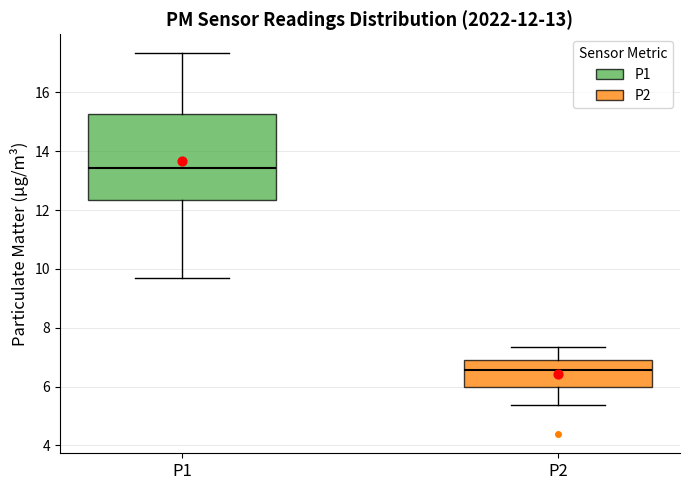

Which box's median line is the highest?

P1